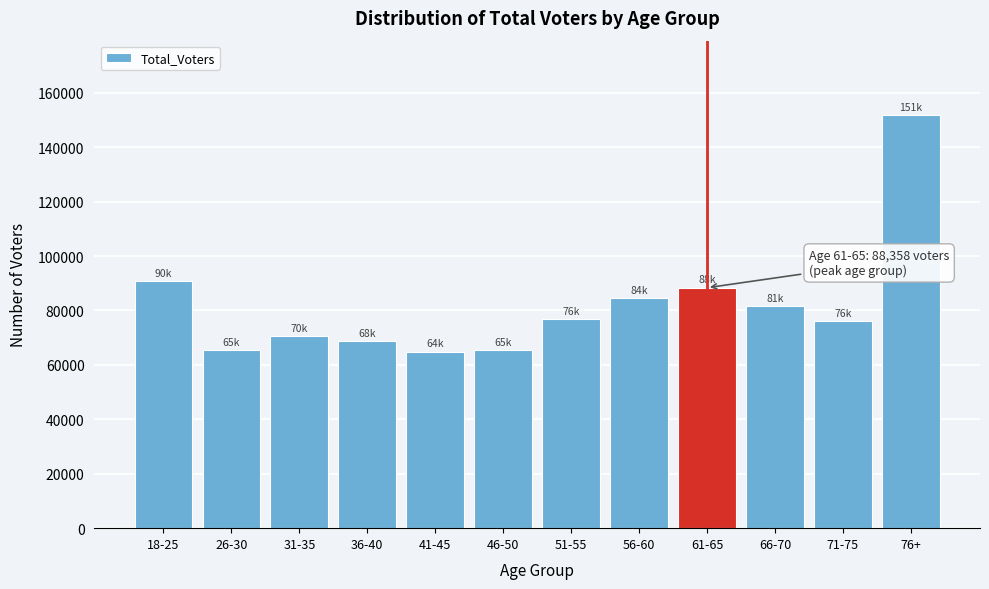

What is the label of the 8th bar from the left?

56-60